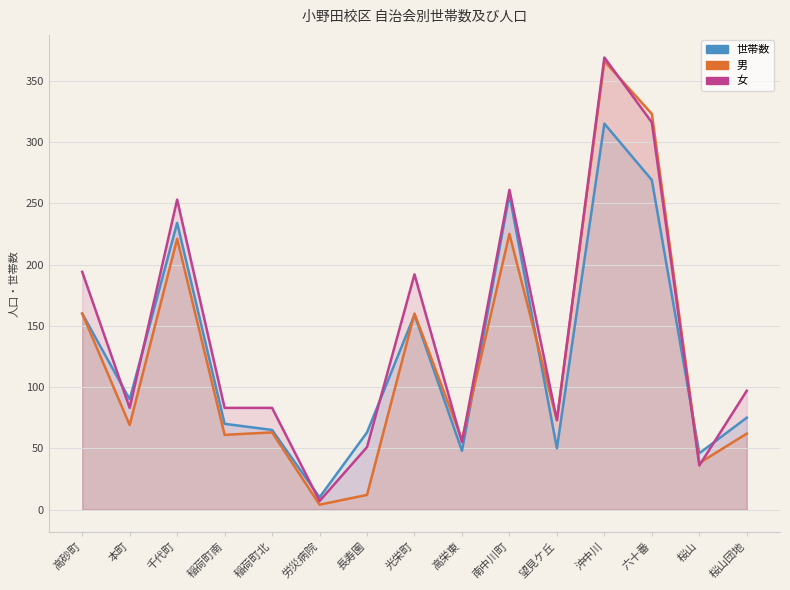

What is the maximum value for 女?

369